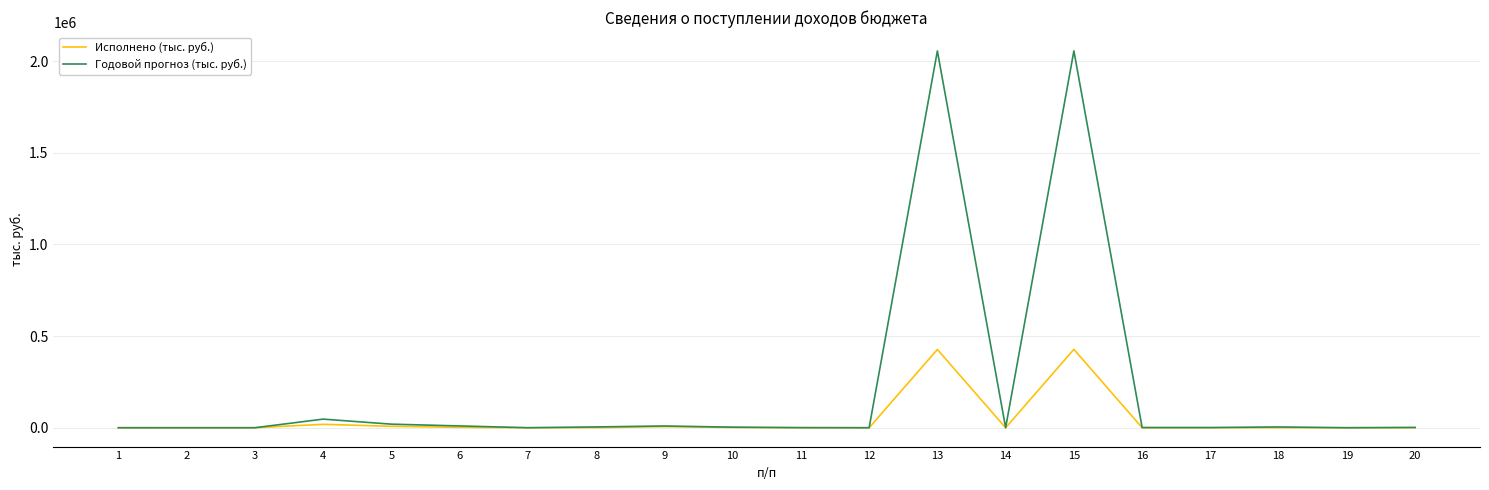

List the series in order of their peak value, highest first.

Годовой прогноз (тыс. руб.), Исполнено (тыс. руб.)